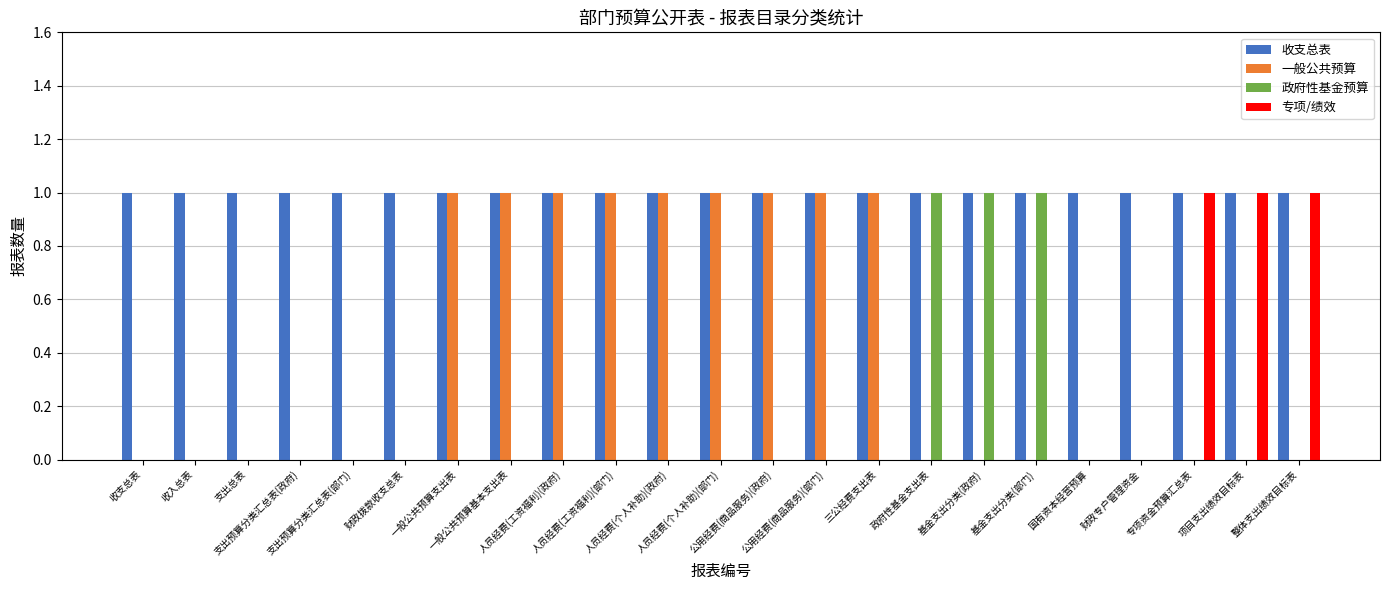

Are the bars grouped side by side (vs. stacked)?

Yes